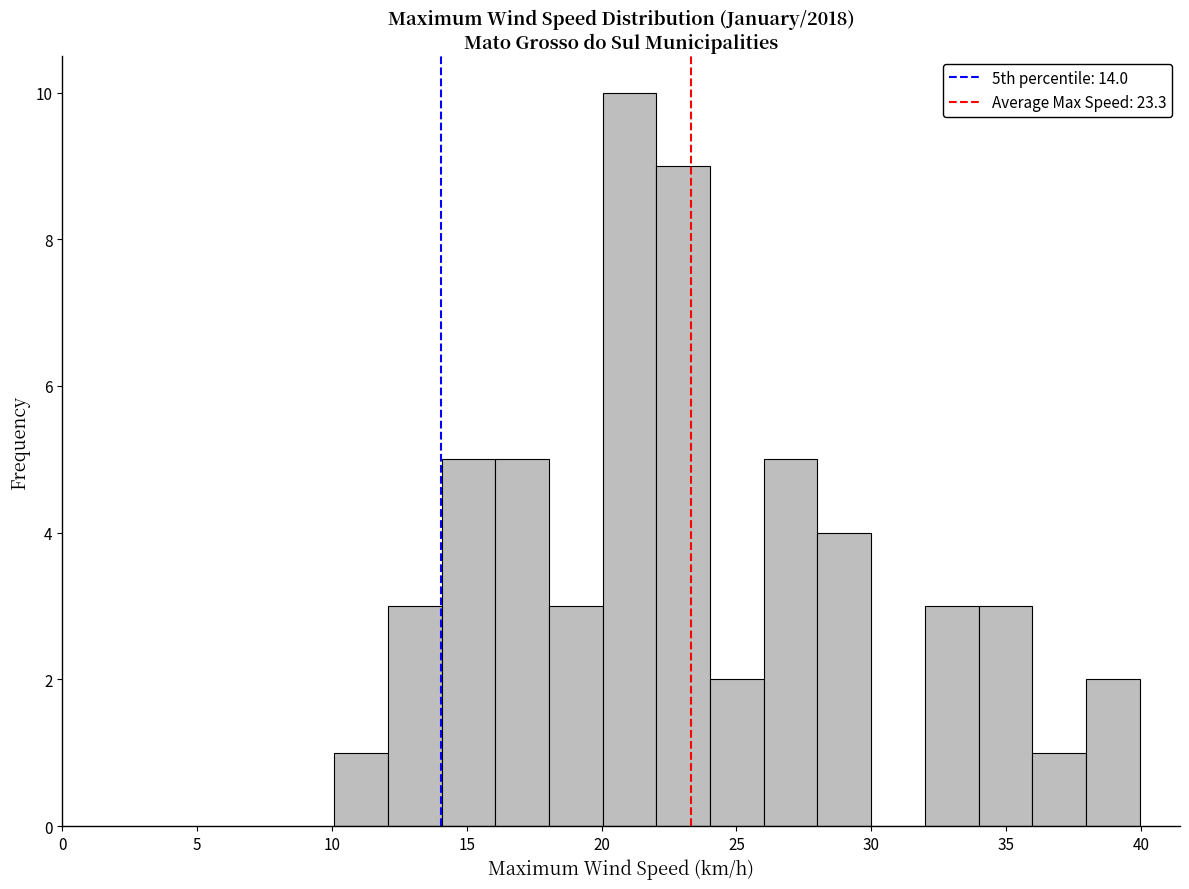

Around what value on the x-axis is the tallest bar? Give the approximate position of its centre, as read against the axis.

21.0